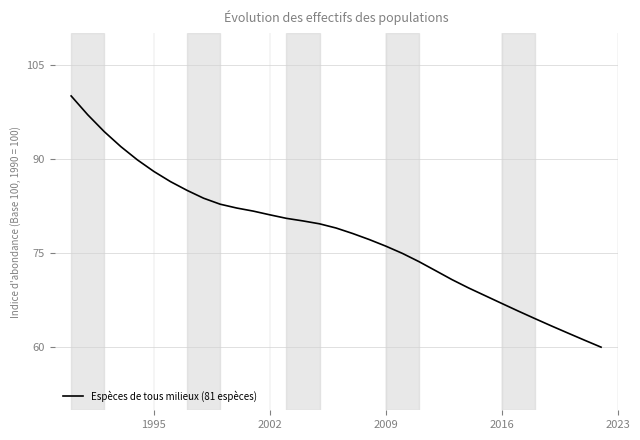

What is the greatest value displayed?

100.0